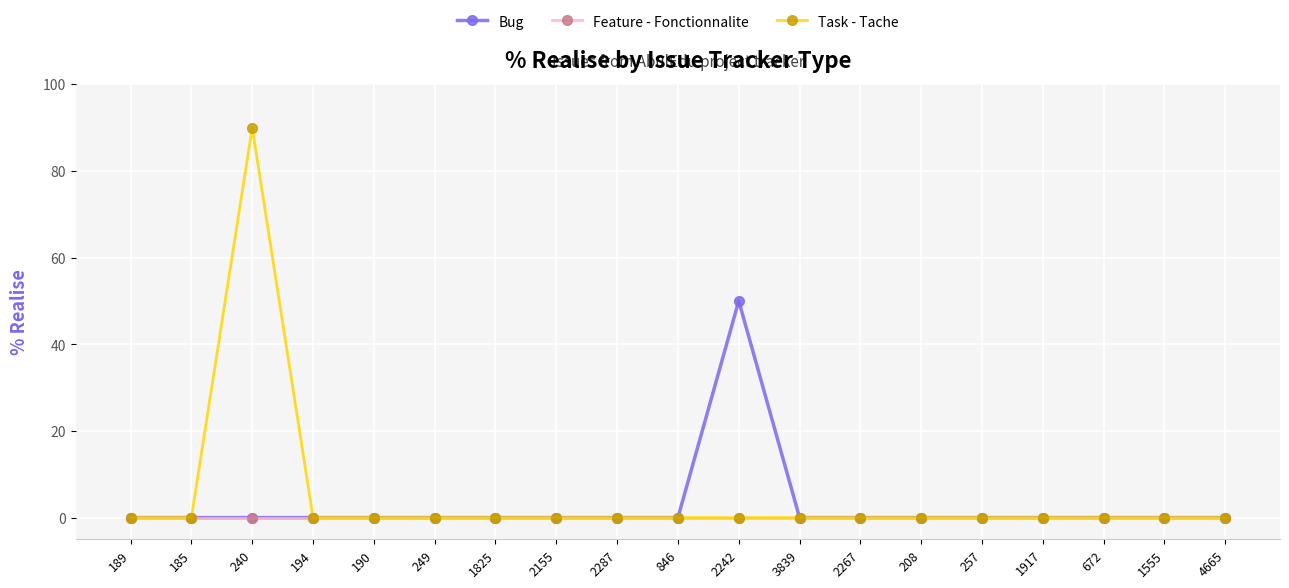

Reading left to right, list all the values displayed in this chart.

Bug: 189=0	185=0	240=0	194=0	190=0	249=0	1825=0	2155=0	2287=0	846=0	2242=50	3839=0	2267=0	208=0	257=0	1917=0	672=0	1555=0	4665=0
Feature - Fonctionnalite: 189=0	185=0	240=0	194=0	190=0	249=0	1825=0	2155=0	2287=0	846=0	2242=0	3839=0	2267=0	208=0	257=0	1917=0	672=0	1555=0	4665=0
Task - Tache: 189=0	185=0	240=90	194=0	190=0	249=0	1825=0	2155=0	2287=0	846=0	2242=0	3839=0	2267=0	208=0	257=0	1917=0	672=0	1555=0	4665=0